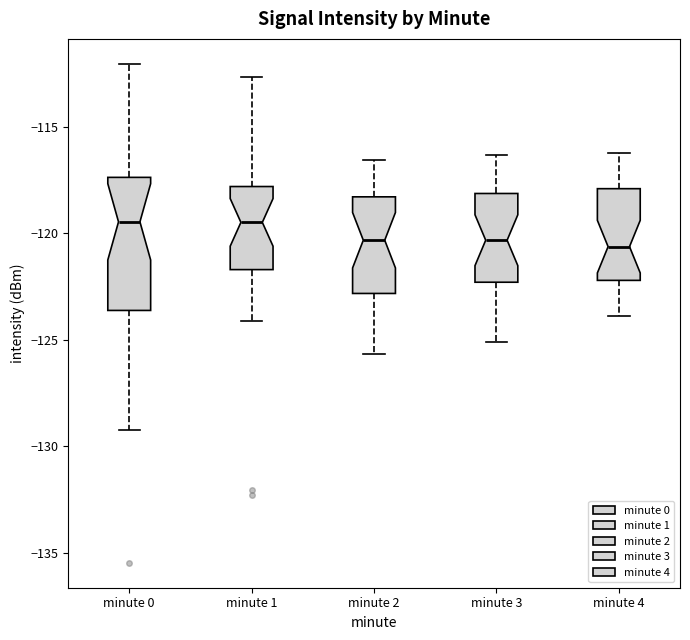

Where does the upper whisker of the box for minute 4 end on the y-axis? The values are not printed on the chart, so give them approximately, as read against the axis.

-116.0